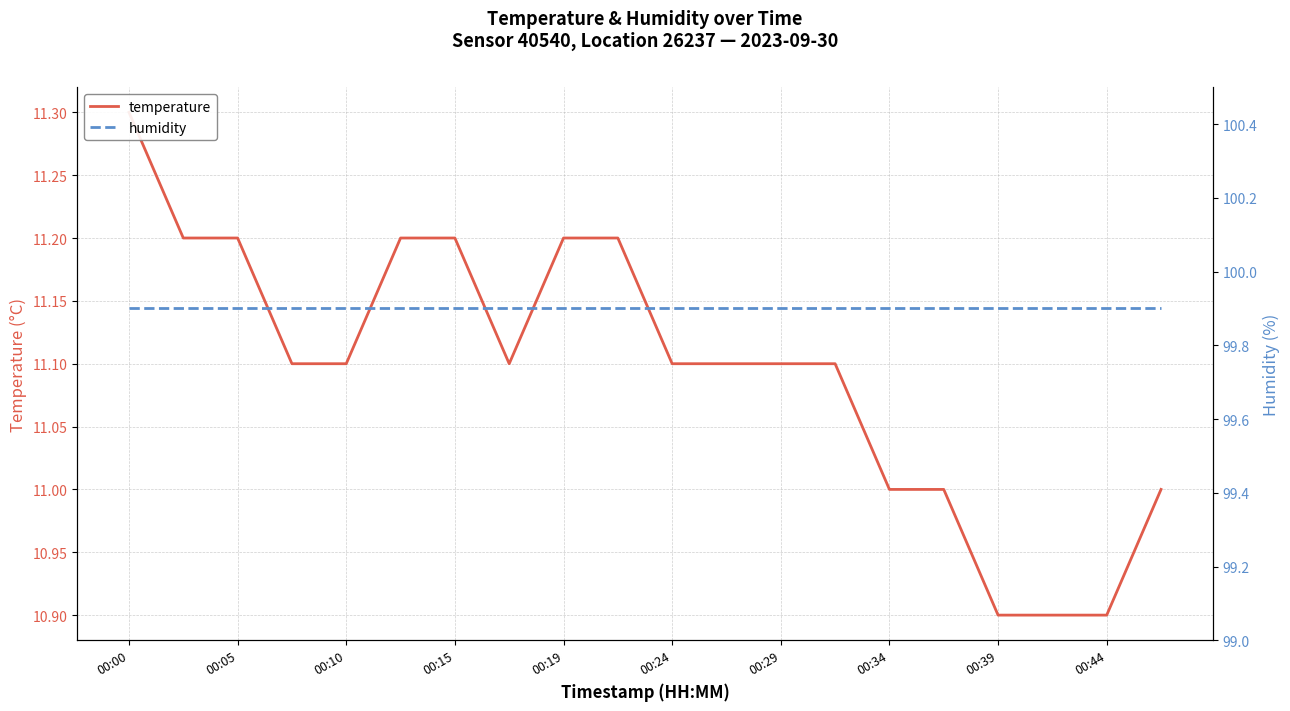

Between 00:00 and 00:34, which series saw the biggest shift?

temperature